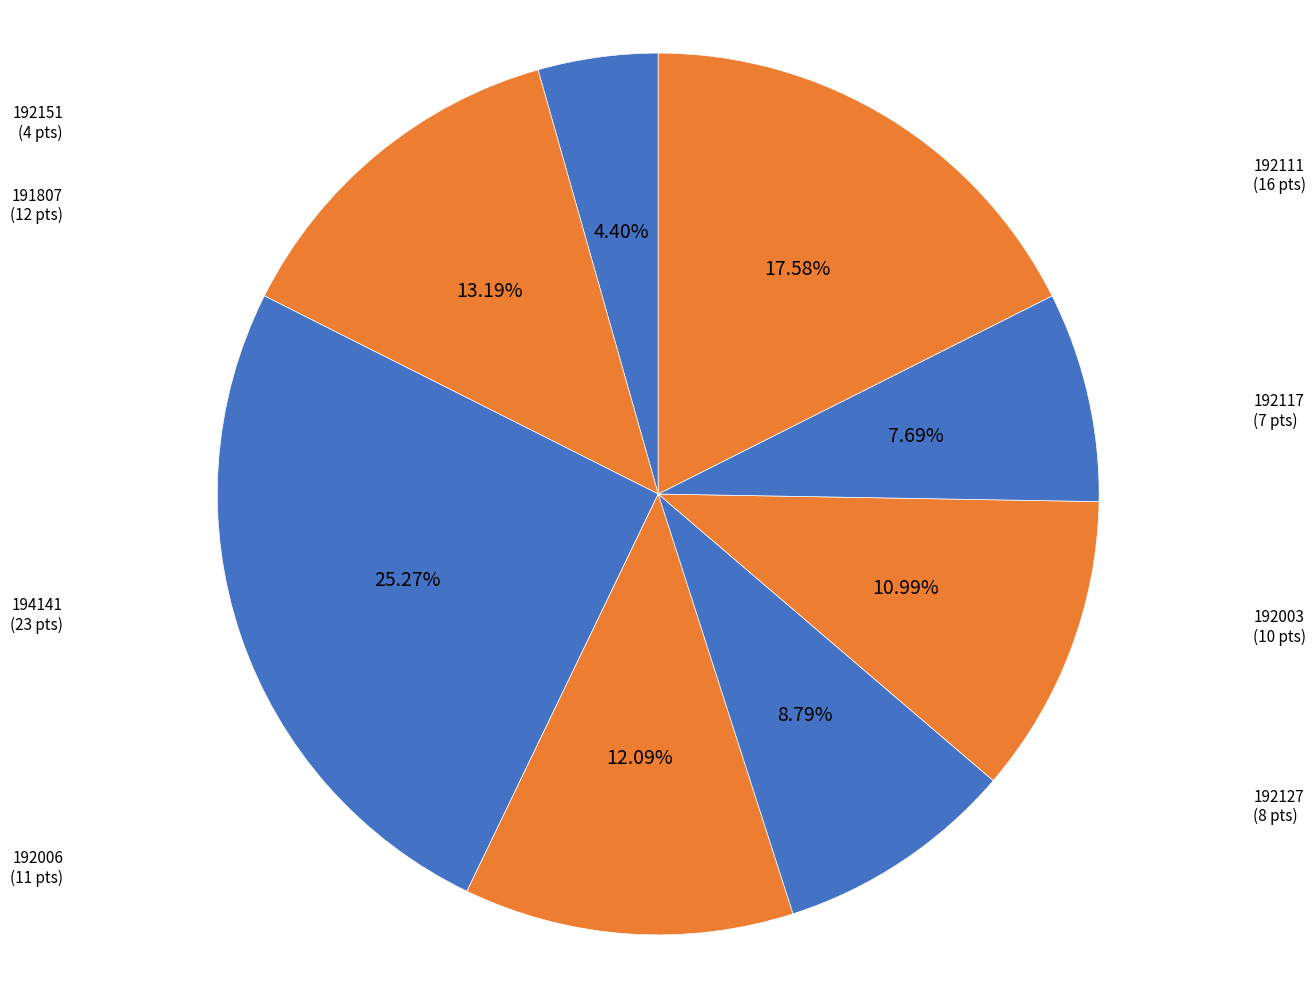

To the nearest percent, what is the average slice percentage?

12%